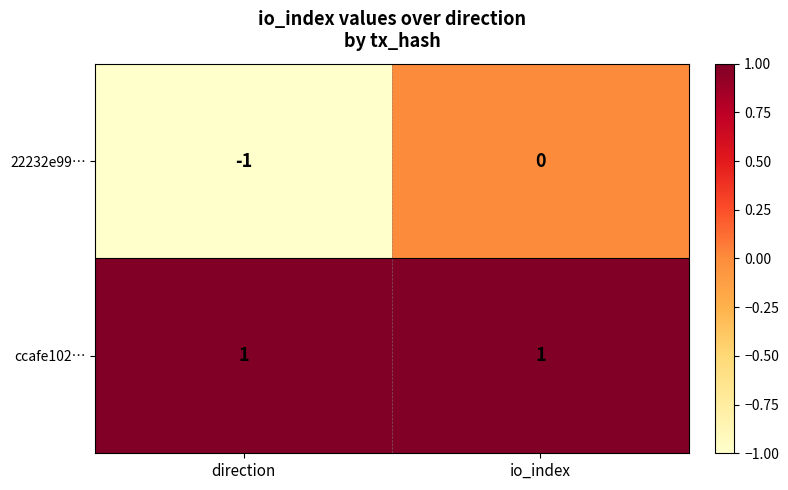

Rank the series by their maximum value, from lowest to highest.

22232e99…, ccafe102…